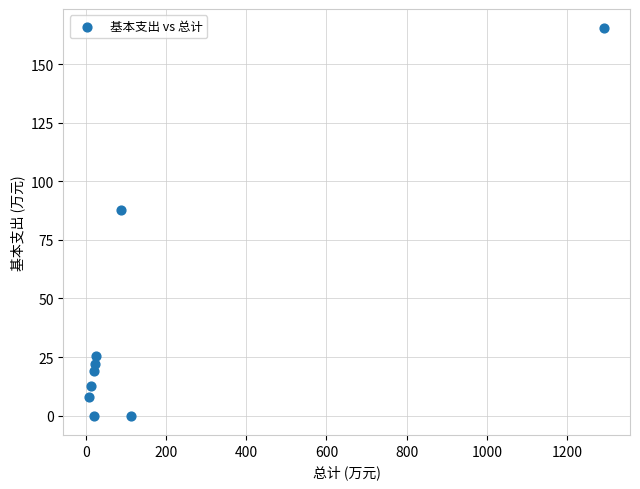

What Y value in the scatter plot is closest to 82?

87.8